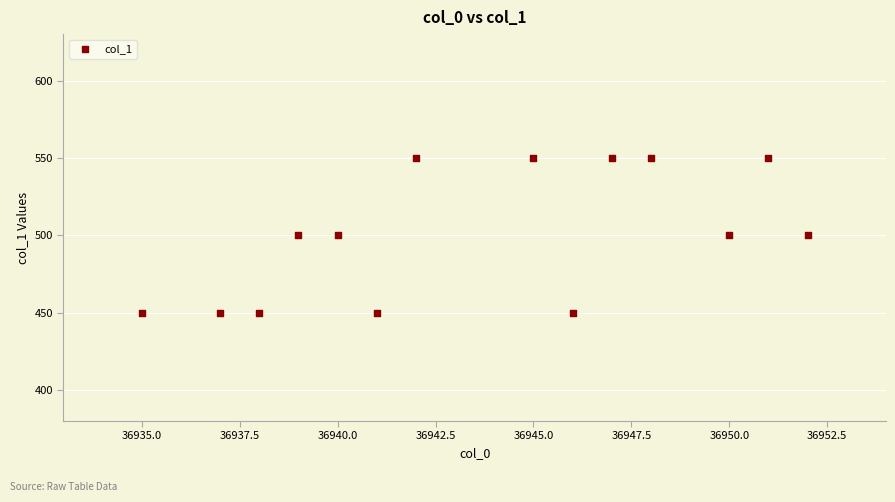

Count the number of points in this scatter plot.

14